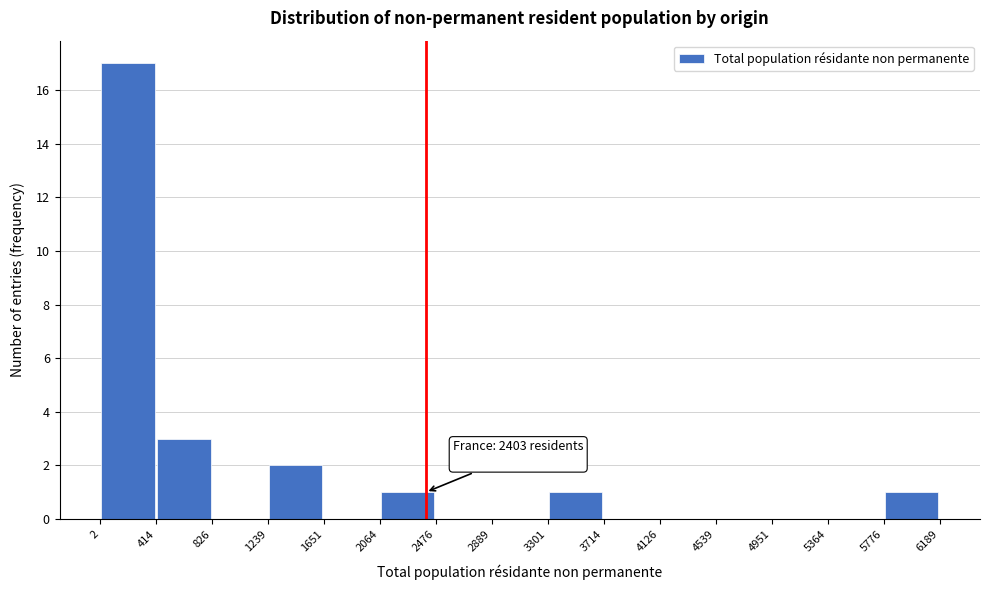

Which range on the x-axis has the tallest bar?

2 to 414